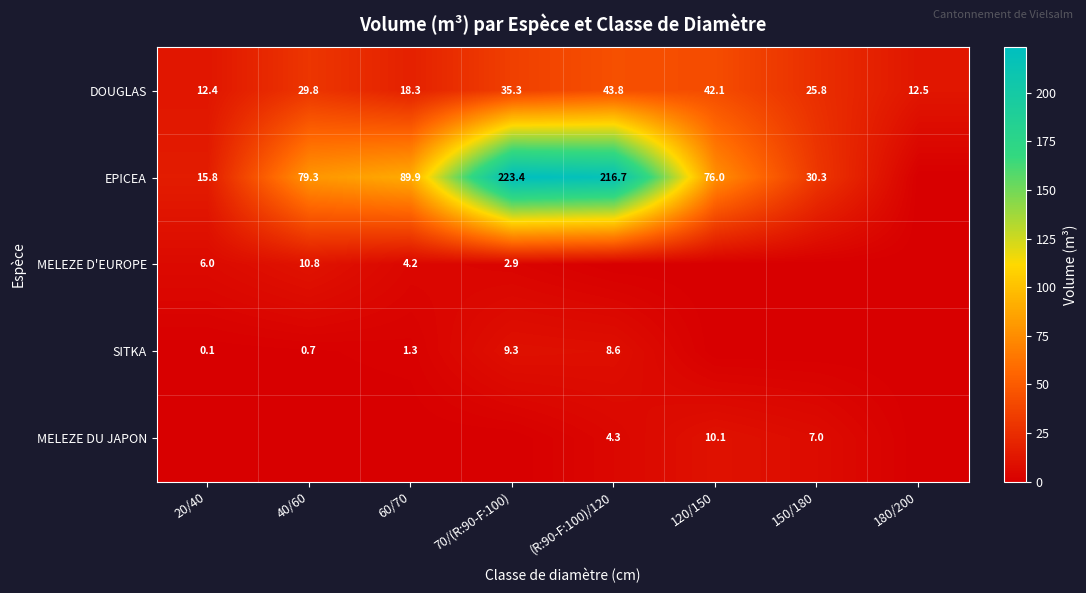

What is the average value of the DOUGLAS series?

27.5